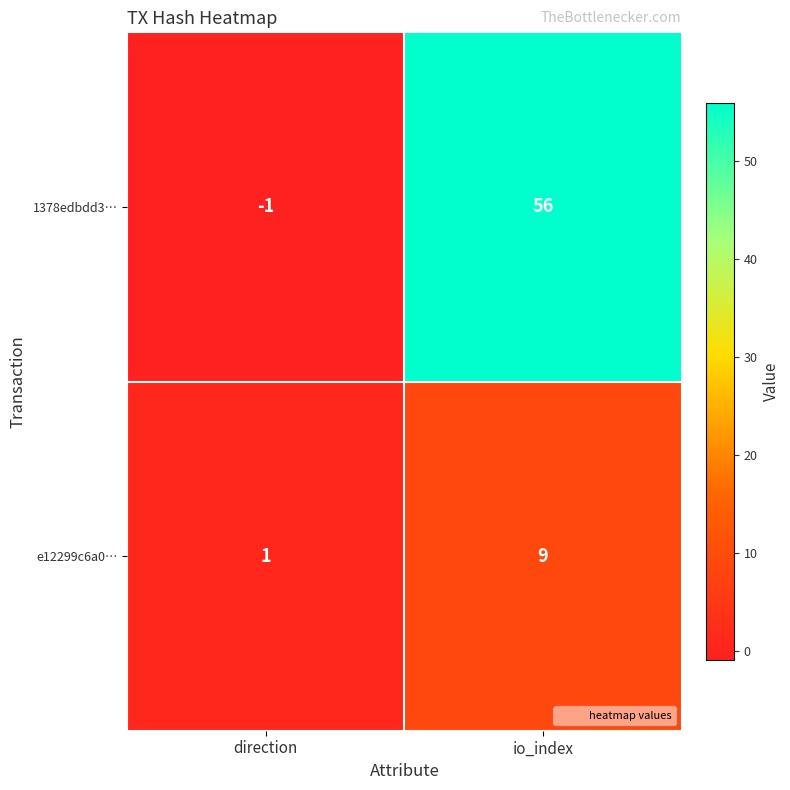

At which category is the sum across all series the highest?

io_index